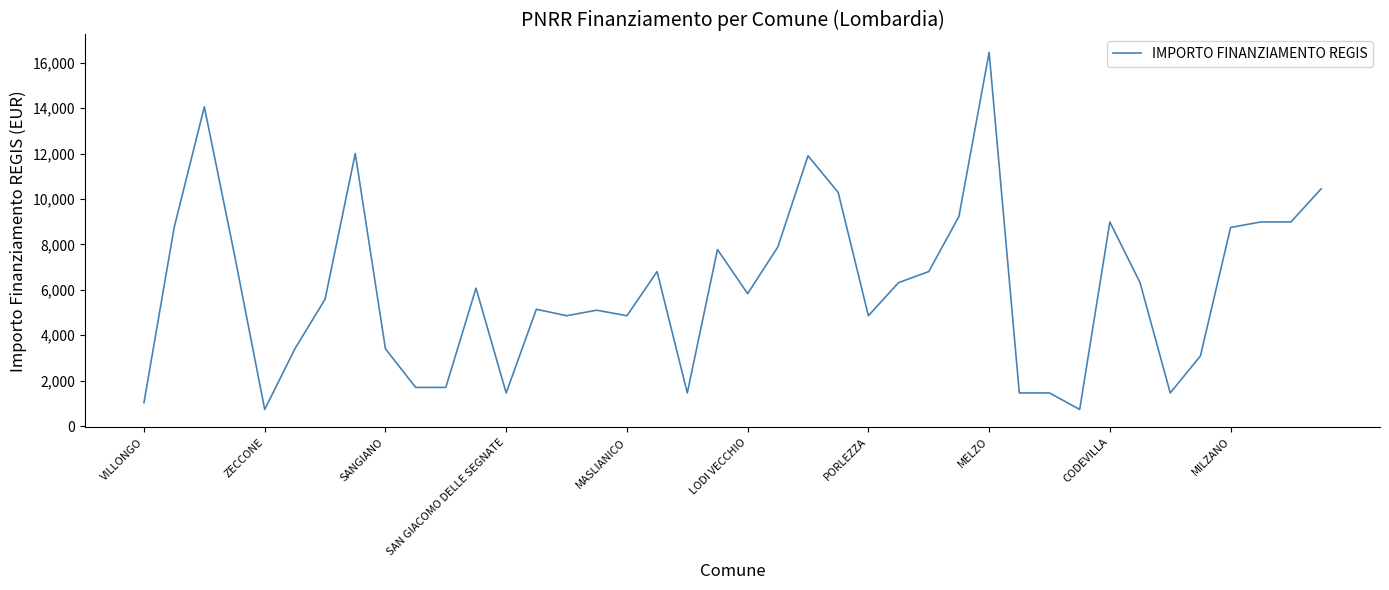

What is the difference between the maximum and minimum values?

15735